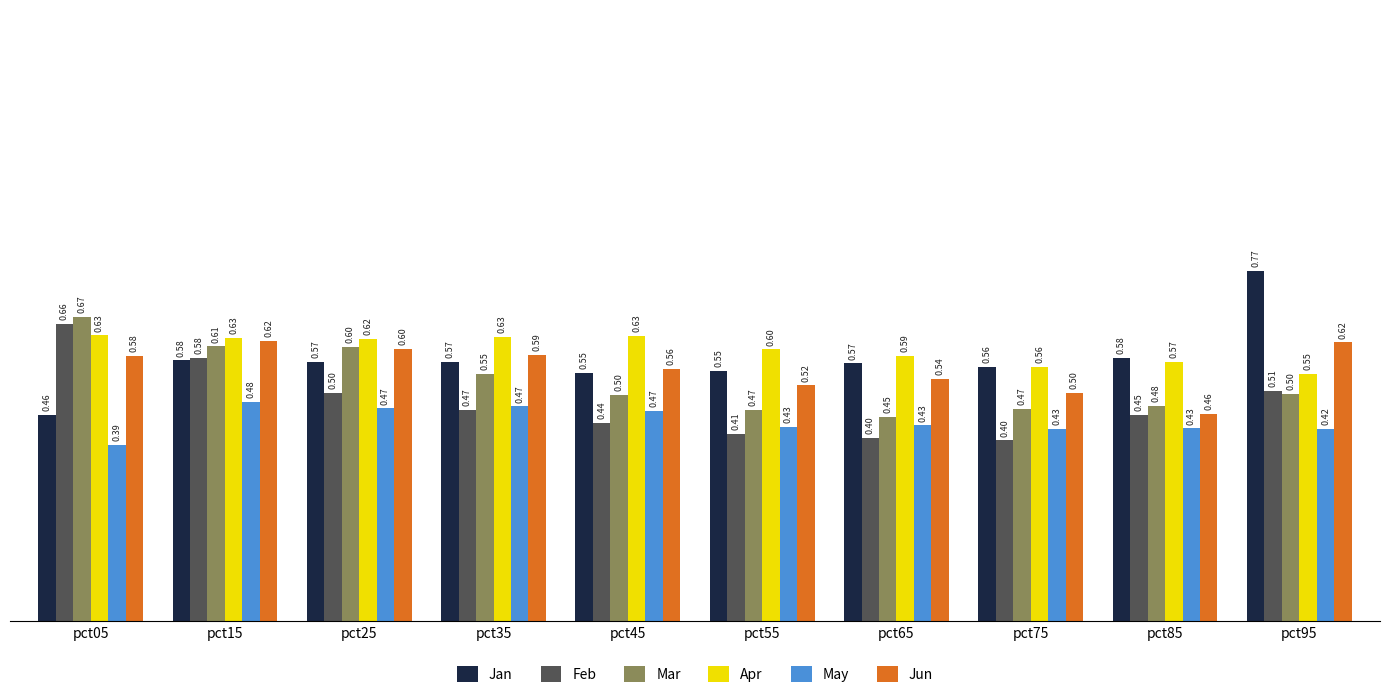

Rank the series by their maximum value, from lowest to highest.

May, Jun, Apr, Feb, Mar, Jan